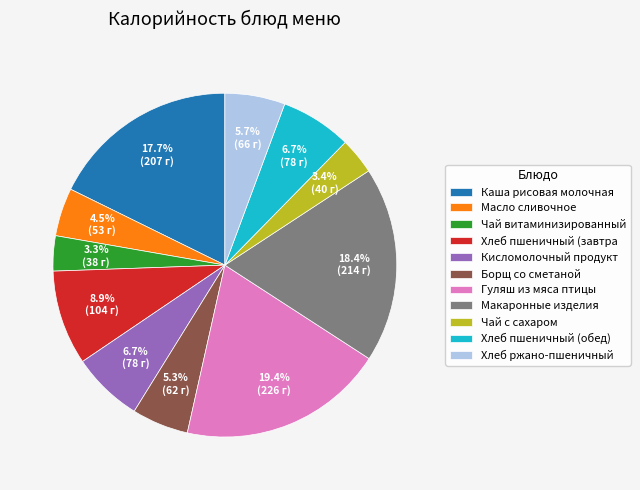

To the nearest percent, what is the difference between the Кисломолочный продукт and Макаронные изделия slice percentages?

12%